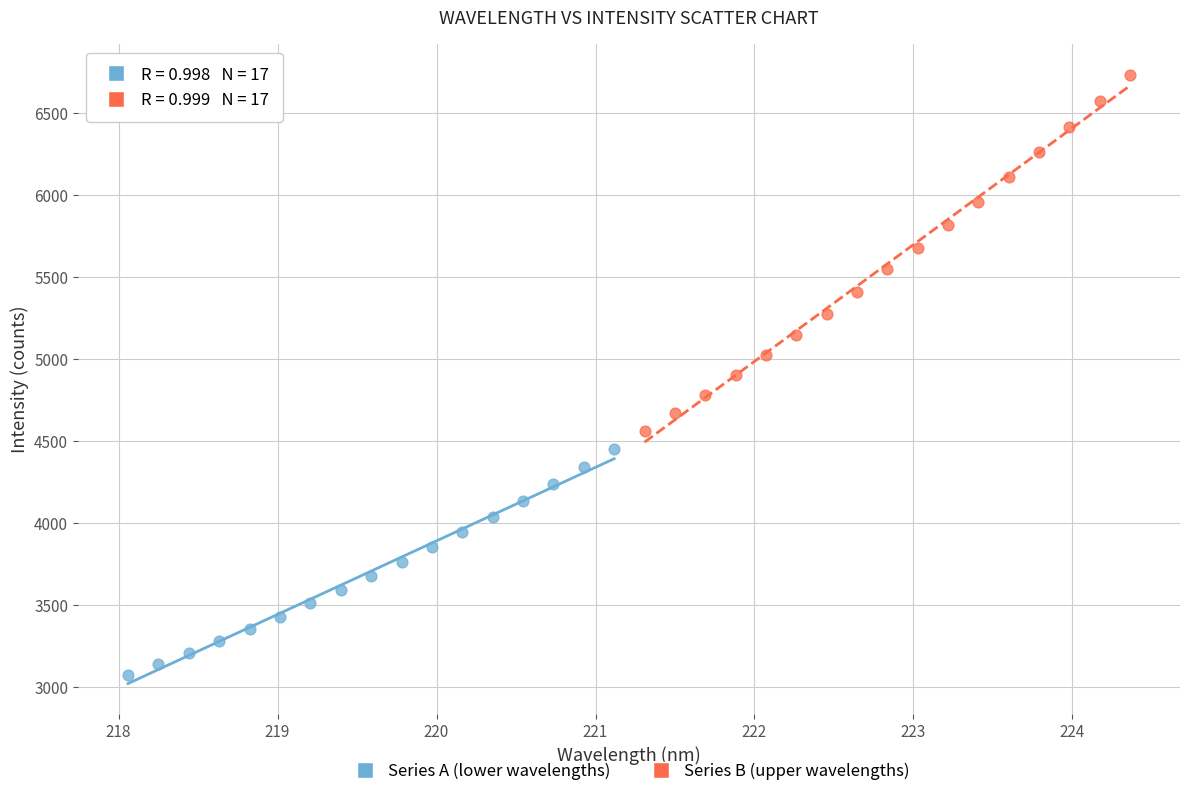

Which series contains the lowest Y value?

Series A (lower wavelengths)